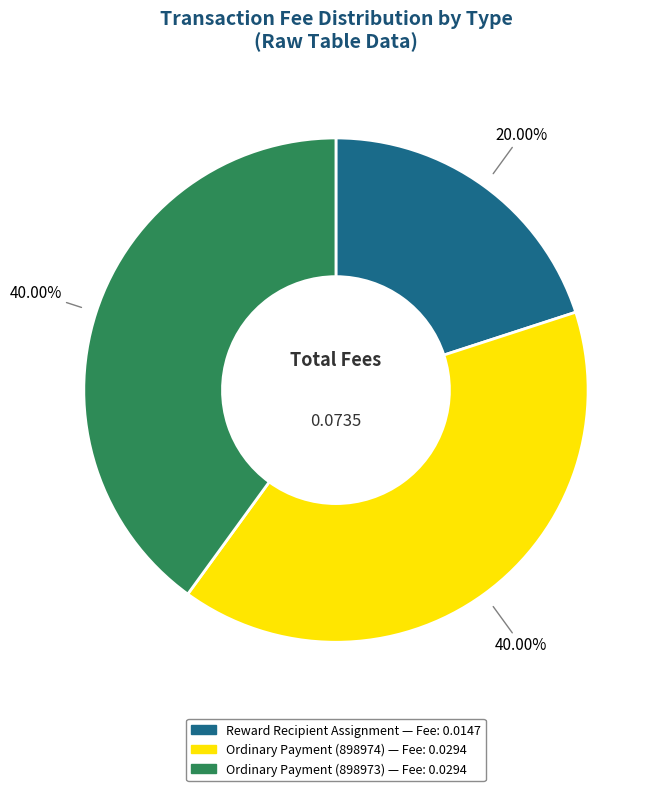

How many segments does this pie chart have?

3